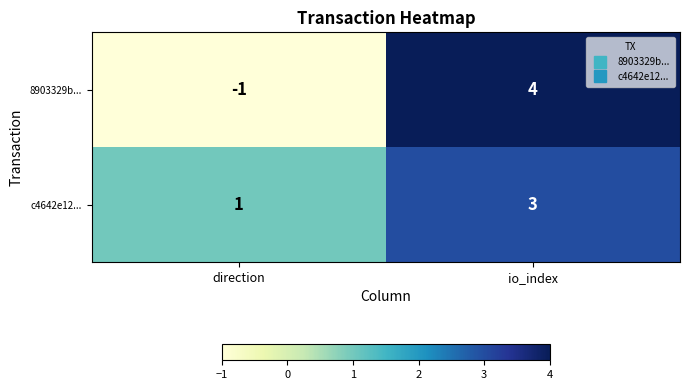

Is it true that c4642e12... equals 0 at direction?

False